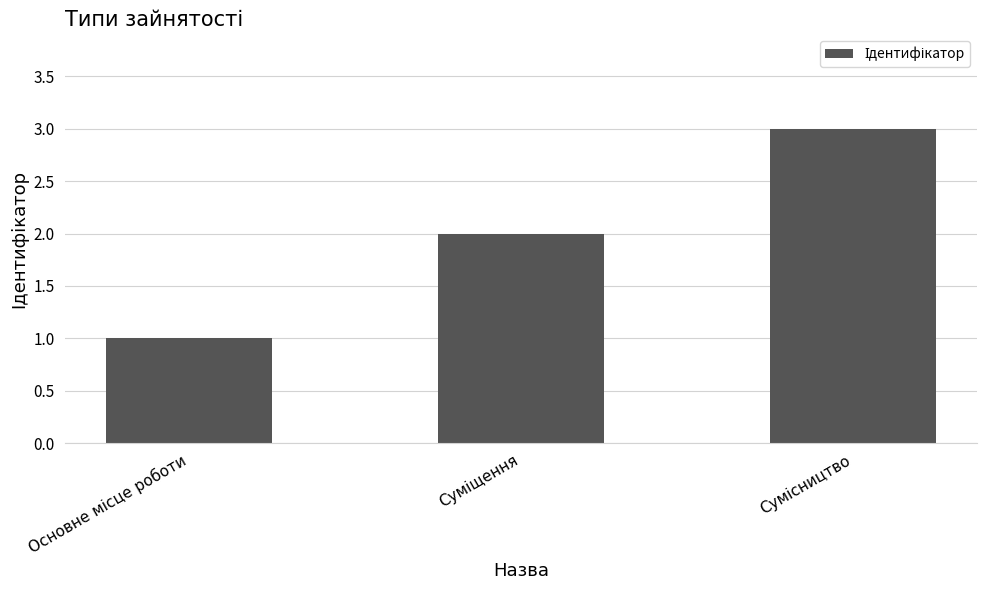

What is the maximum value shown in the chart?

3